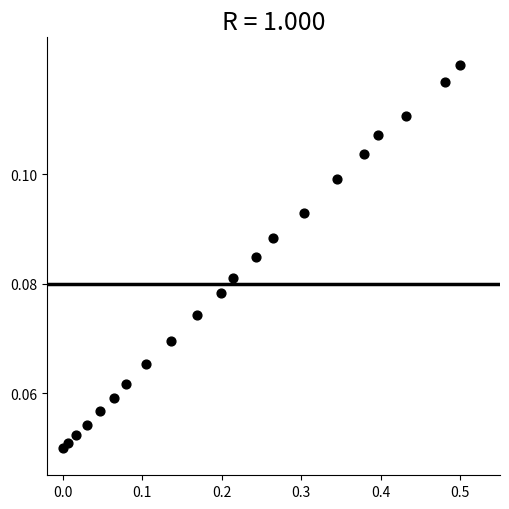

What is the range of X values (max minus min)?

0.5